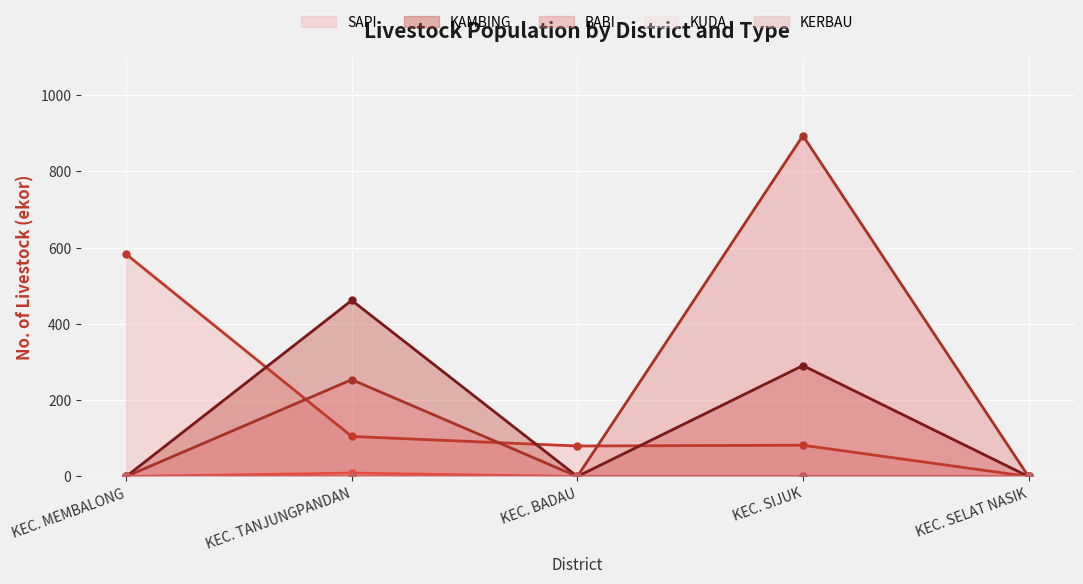

Is it true that SAPI equals 120 at KEC. SIJUK?

False